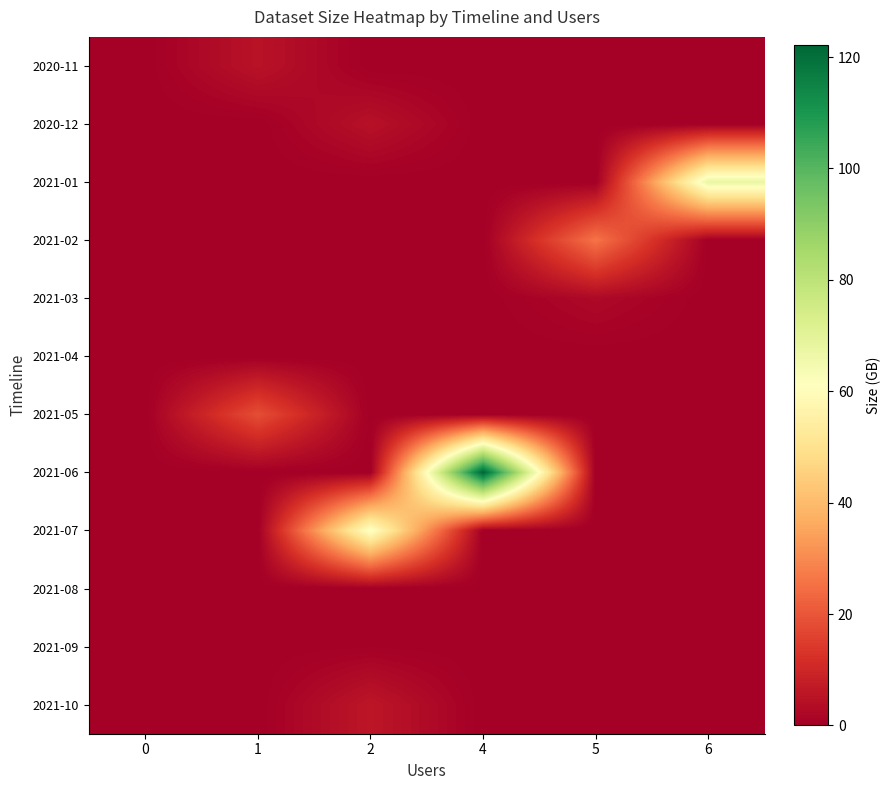

Reading left to right, what are all the values shown in this chart?

2020-11: 0=0.0	1=5.0	2=0.0	4=0.0	5=0.0	6=0.0
2020-12: 0=0.0	1=0.0	2=4.6	4=0.0	5=0.0	6=0.0
2021-01: 0=0.0	1=0.0	2=0.0	4=0.0	5=0.0	6=67.5
2021-02: 0=0.0	1=0.0	2=0.0	4=0.0	5=25.9	6=0.0
2021-03: 0=0.0	1=0.0	2=0.0	4=0.0	5=2.6	6=0.0
2021-04: 0=0.0	1=0.0	2=0.0	4=0.0	5=0.0	6=0.0
2021-05: 0=0.0	1=18.5	2=0.0	4=0.0	5=0.0	6=0.0
2021-06: 0=0.0	1=0.0	2=0.0	4=122.1	5=0.0	6=0.0
2021-07: 0=0.0	1=0.0	2=62.7	4=0.0	5=0.0	6=0.0
2021-08: 0=0.0	1=0.1	2=0.0	4=0.0	5=0.0	6=0.0
2021-09: 0=0.0	1=0.0	2=0.4	4=0.0	5=0.0	6=0.0
2021-10: 0=0.0	1=0.0	2=5.9	4=0.0	5=0.0	6=0.0